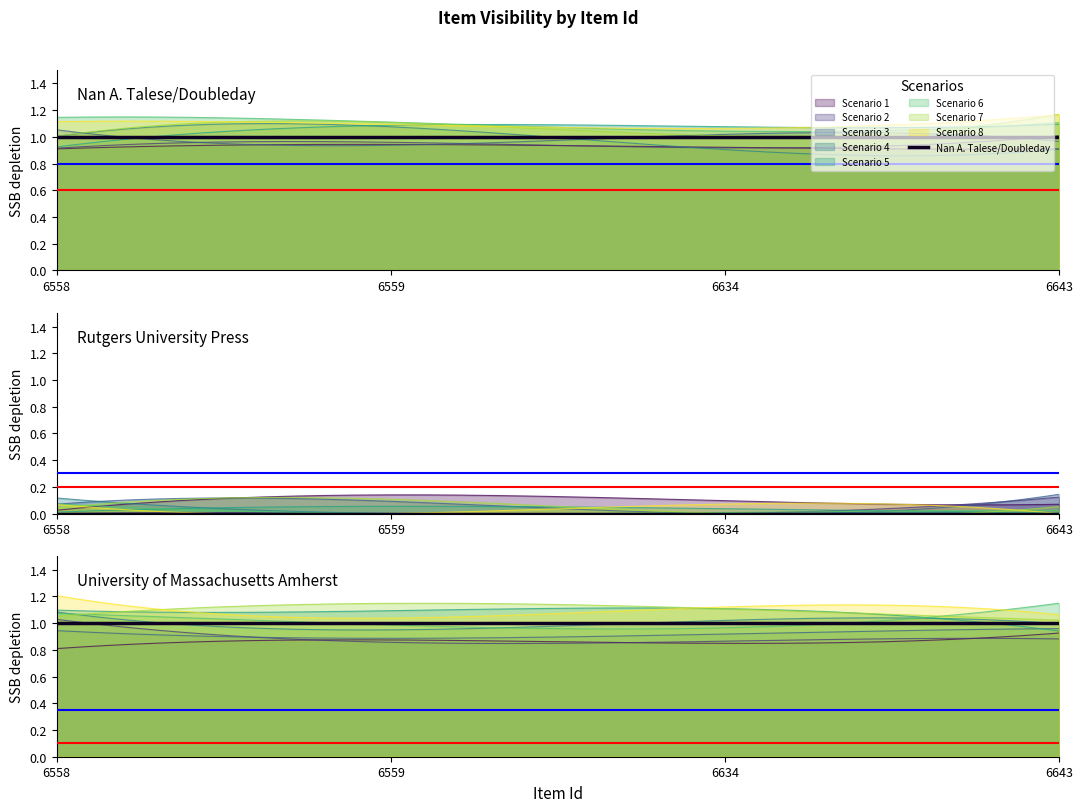

What is the spread (max minus min) of values at 6558?

1